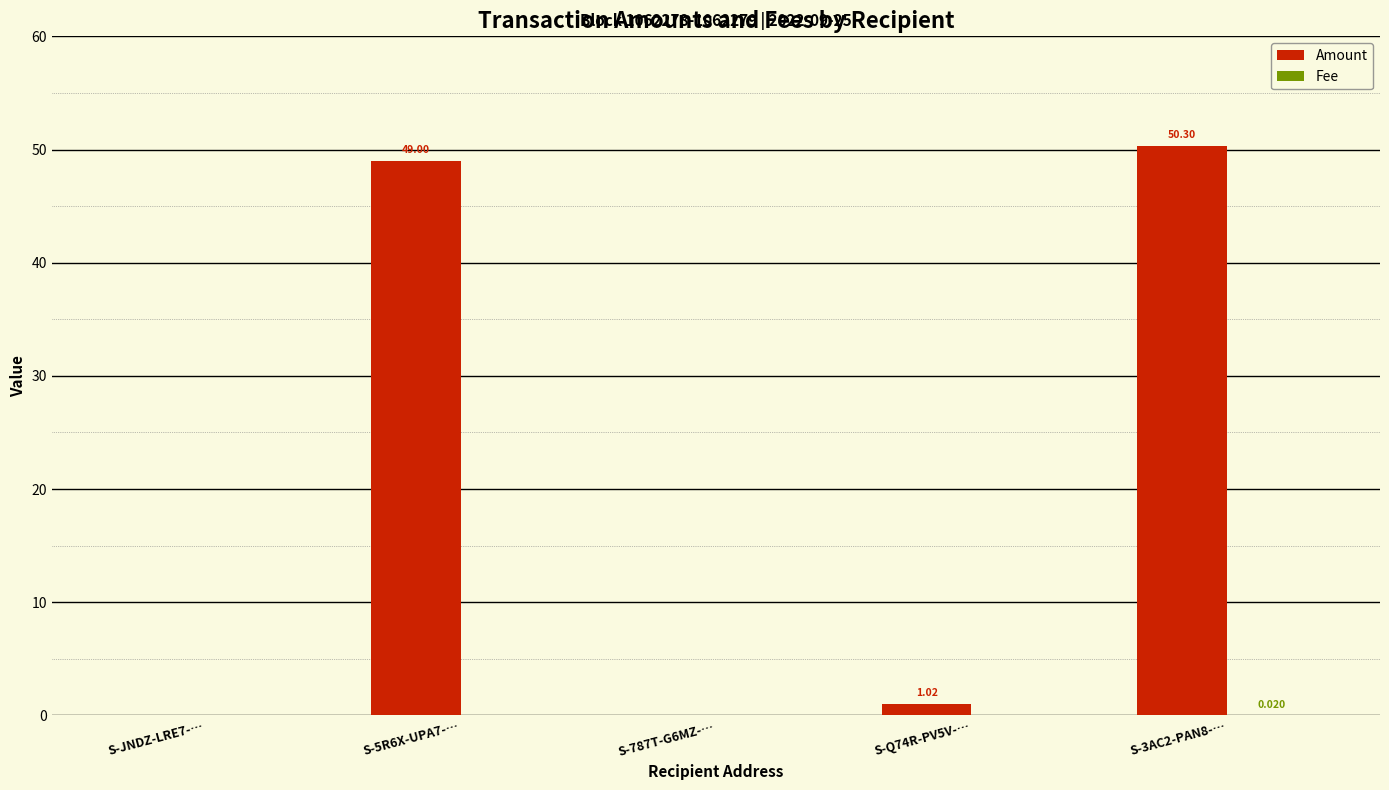

How many groups of bars are there?

5